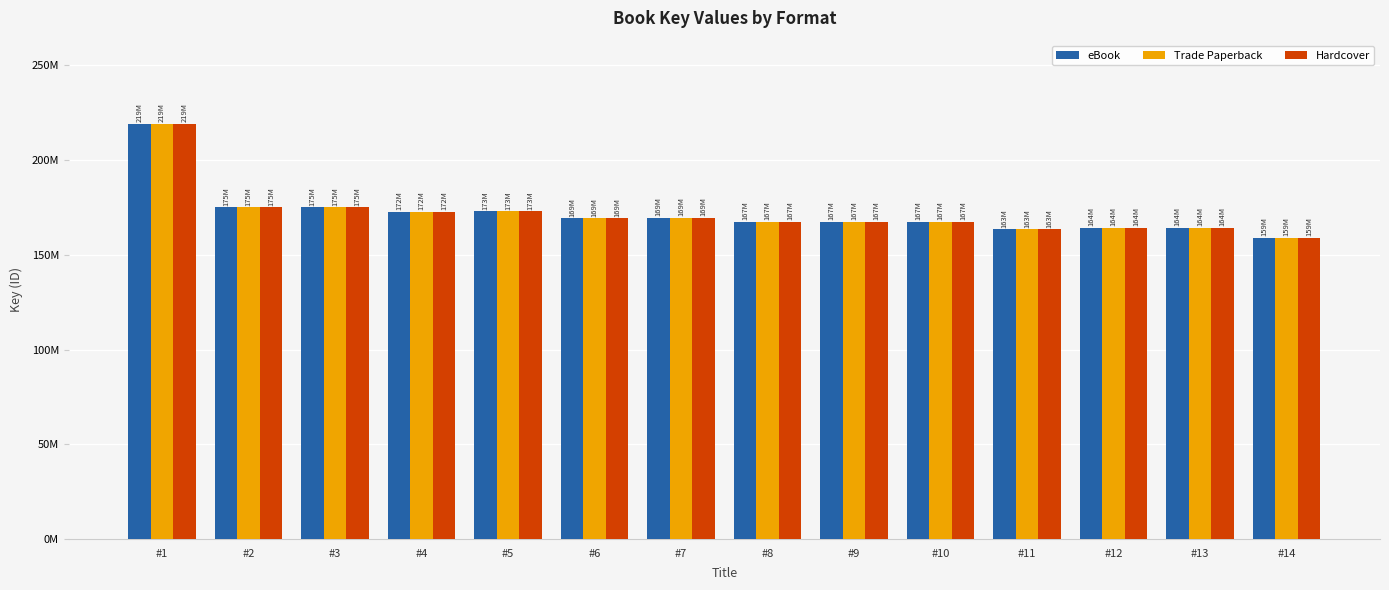

Which label corresponds to the largest value in the chart?

#1